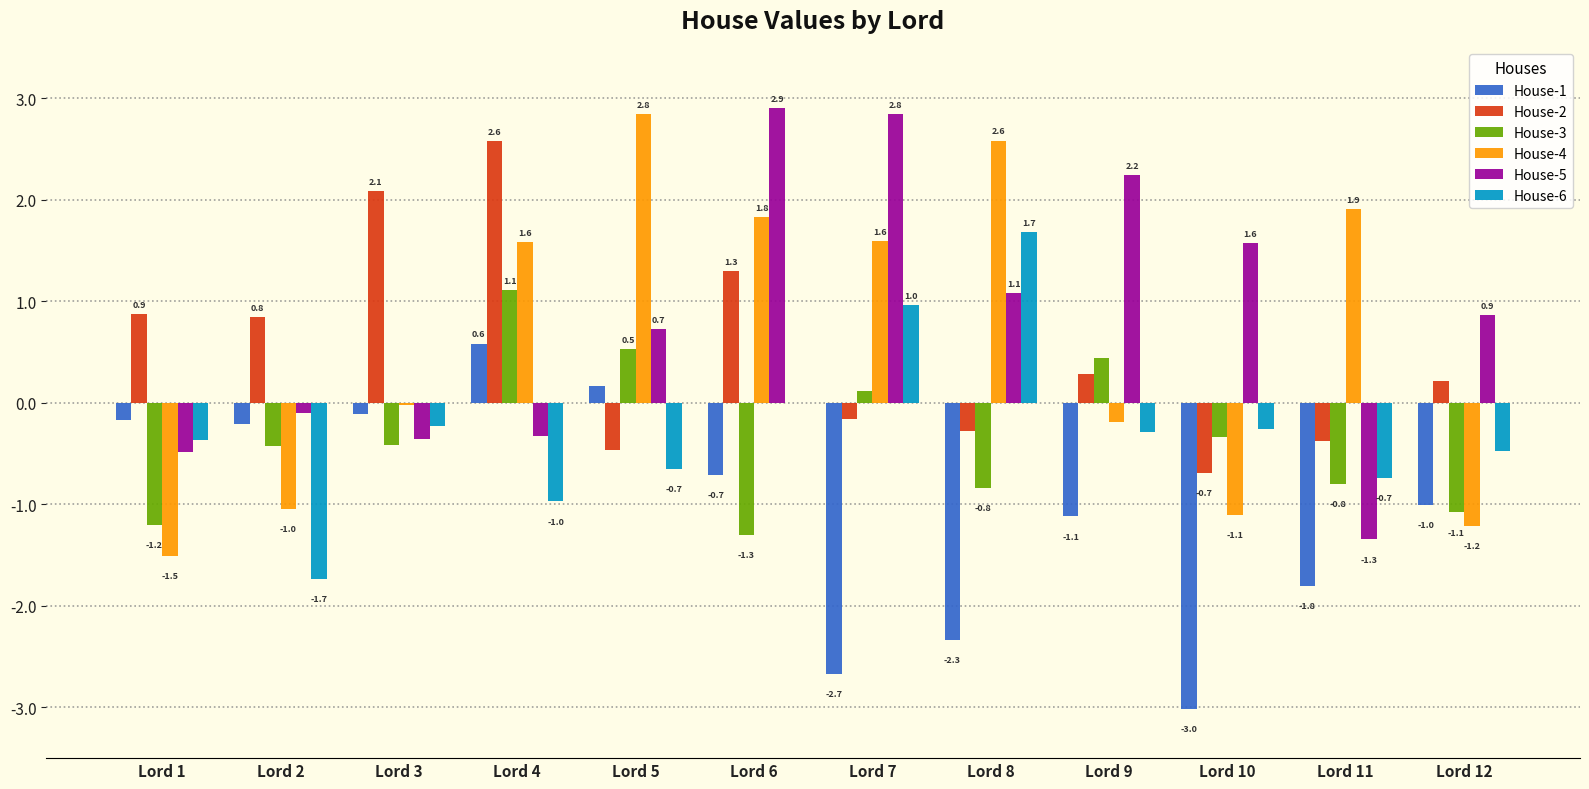

What is the highest value of the House-4 series?

2.8